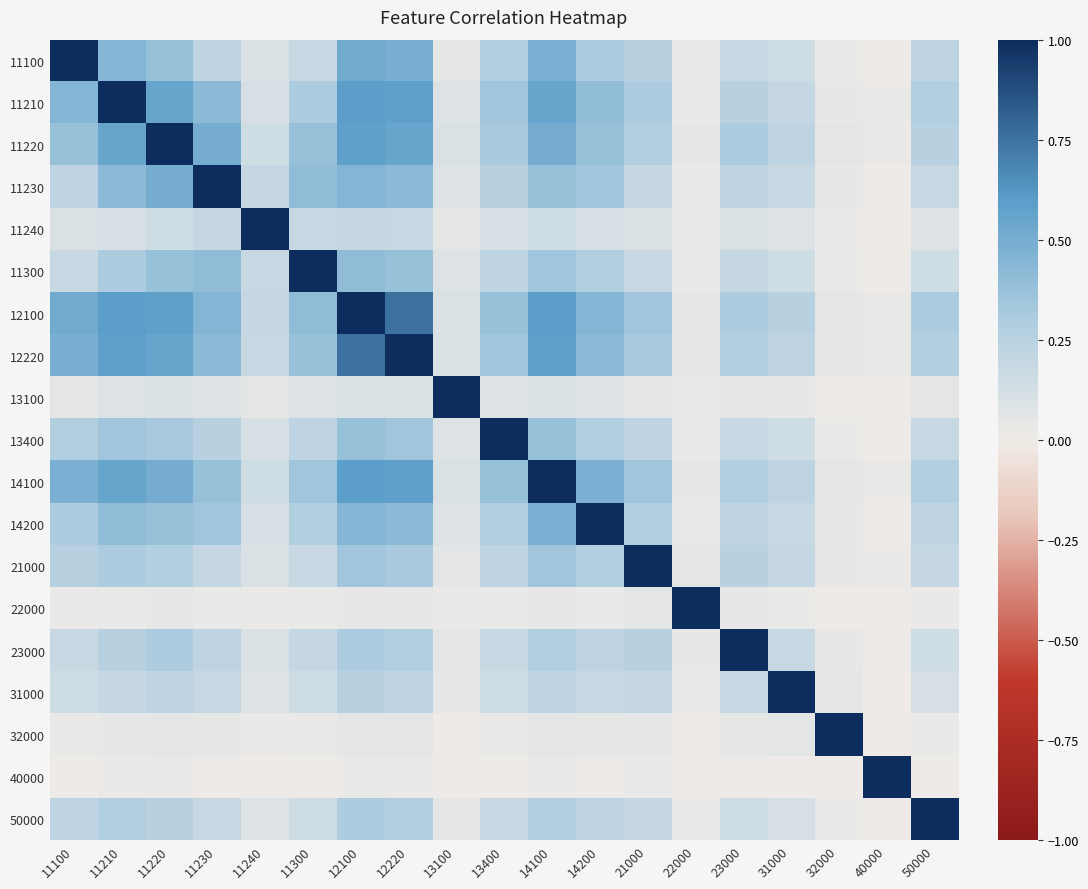

What is the total value across all series at 50000?

4.0